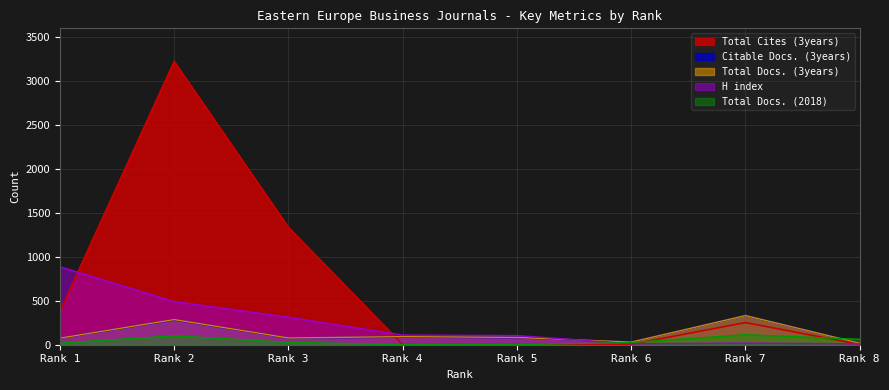

What are all the series names shown in the legend?

Total Cites (3years), Citable Docs. (3years), Total Docs. (3years), H index, Total Docs. (2018)